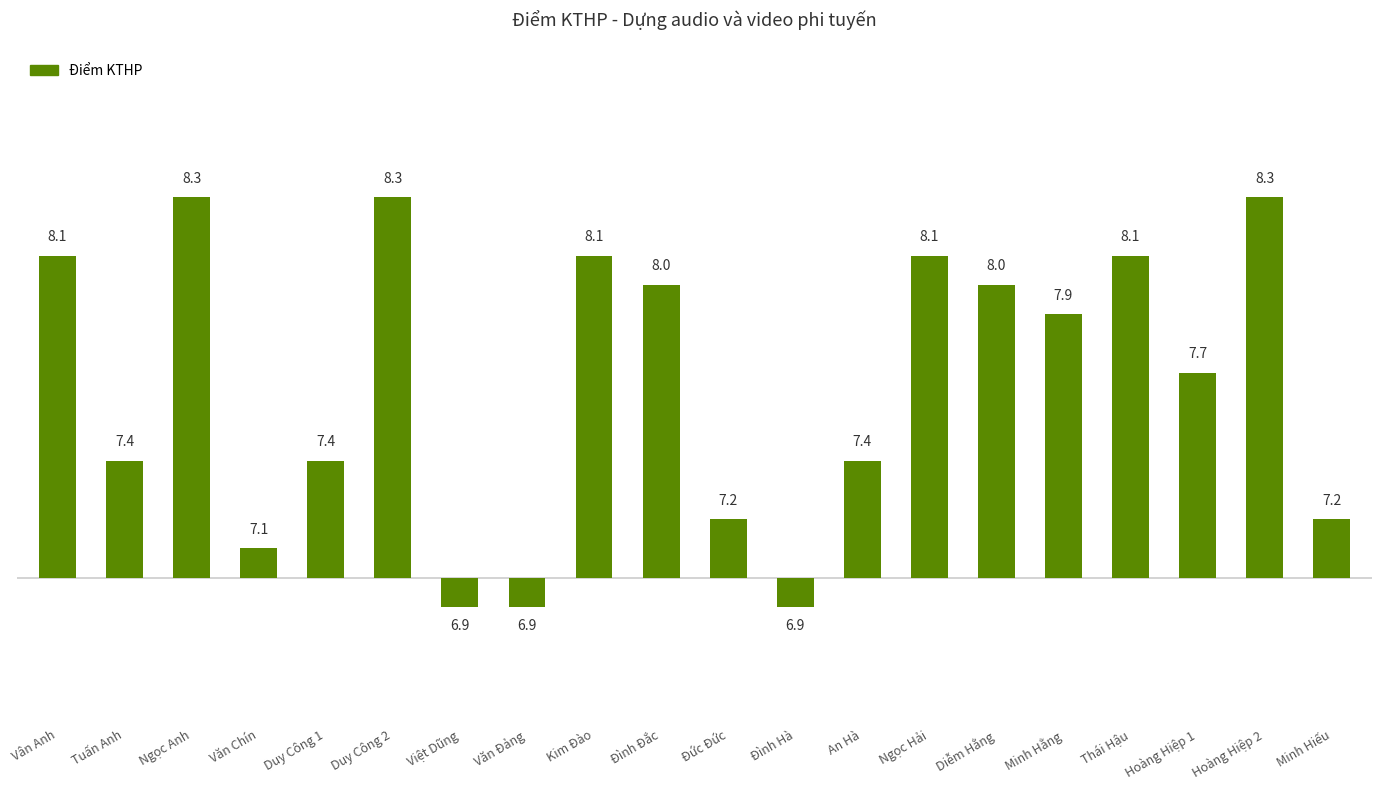

Read the value at Ngọc Anh.

1.3